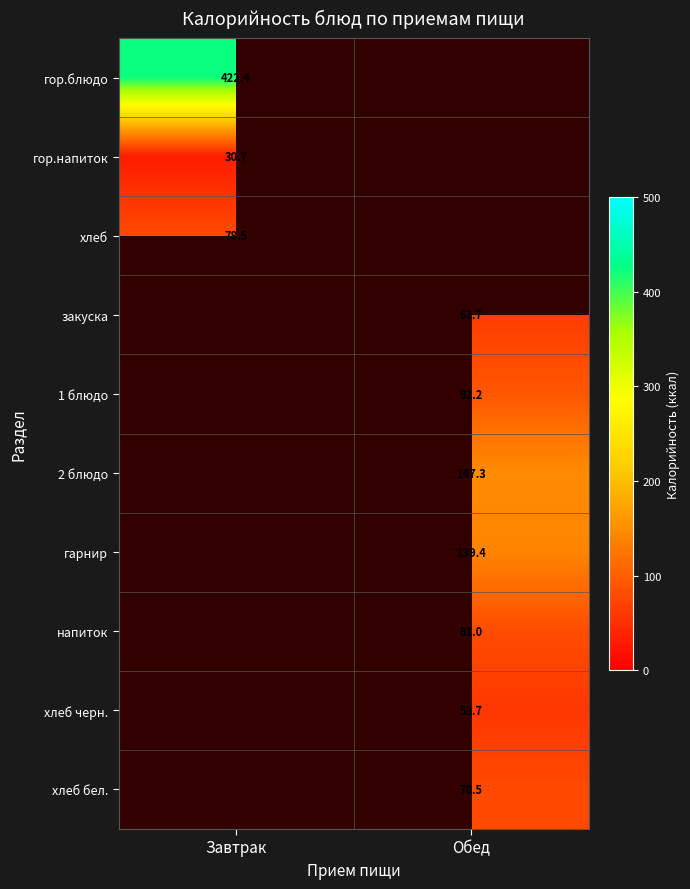

Which label corresponds to the smallest value in the chart?

Завтрак